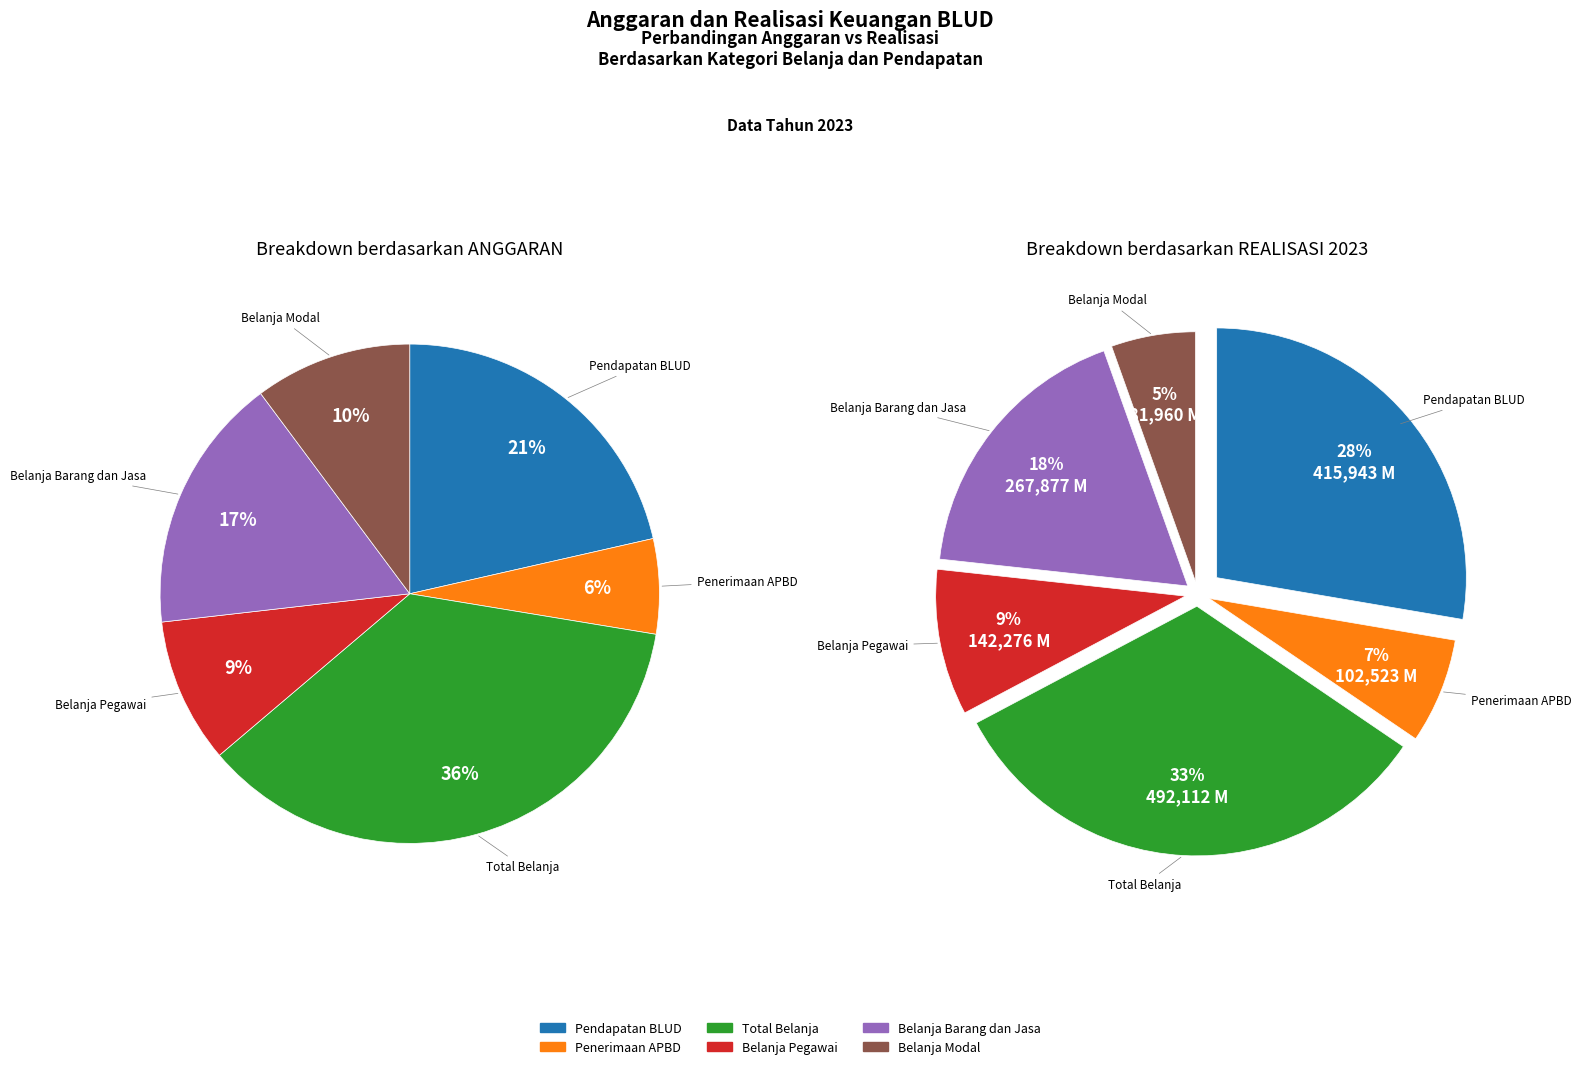

To the nearest percent, what is the combined percentage of Penerimaan APBD and Pendapatan BLUD?

28%